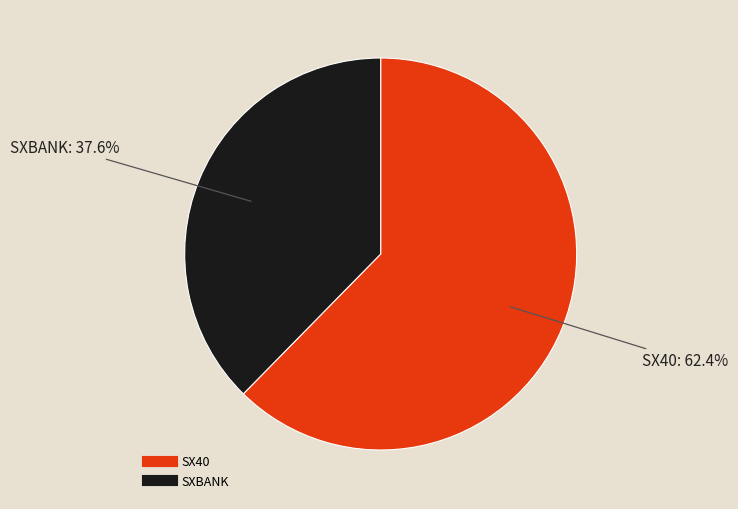

To the nearest percent, what is the difference between the SXBANK and SX40 slice percentages?

25%